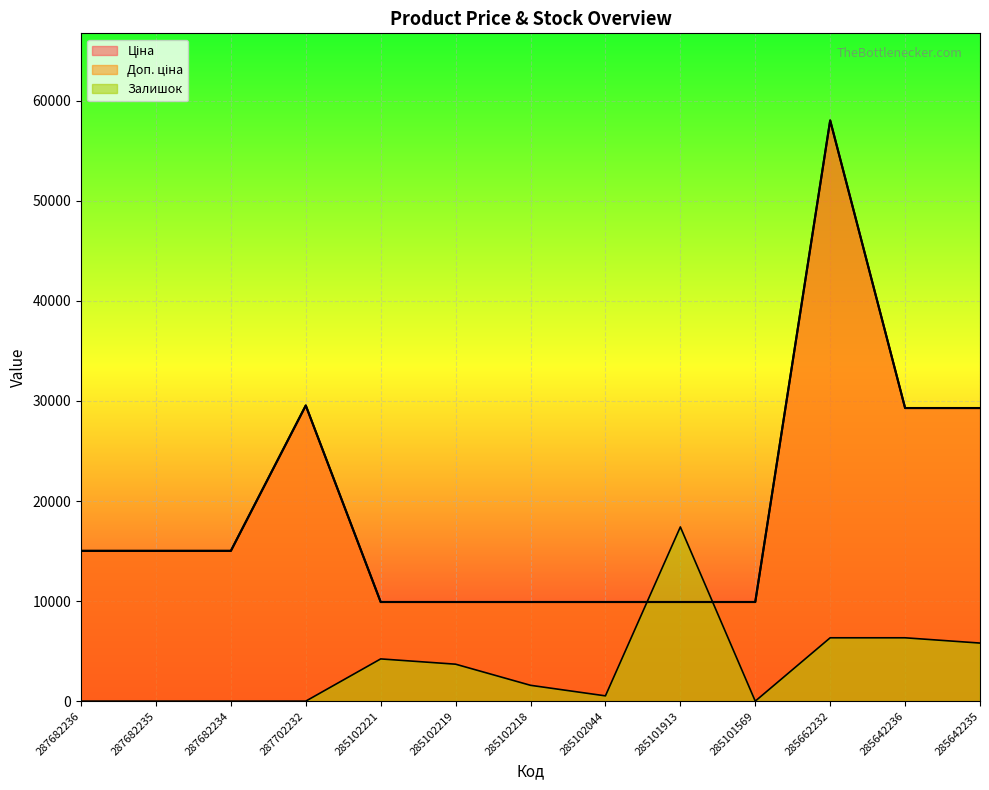

Reading left to right, list all the values displayed in this chart.

Ціна: 287682236=15019.2	287682235=15019.2	287682234=15019.2	287702232=29548.9	285102221=9908.5	285102219=9908.5	285102218=9908.5	285102044=9908.5	285101913=9908.5	285101569=9908.5	285662232=58037.0	285642236=29294.9	285642235=29294.9
Доп. ціна: 287682236=15019.2	287682235=15019.2	287682234=15019.2	287702232=29548.9	285102221=9908.5	285102219=9908.5	285102218=9908.5	285102044=9908.5	285101913=9908.5	285101569=9908.5	285662232=58037.0	285642236=29294.9	285642235=29294.9
Залишок: 287682236=0.0	287682235=0.0	287682234=0.0	287702232=0.0	285102221=4220.9	285102219=3693.3	285102218=1582.8	285102044=527.6	285101913=17411.1	285101569=0.0	285662232=6331.3	285642236=6331.3	285642235=5803.7